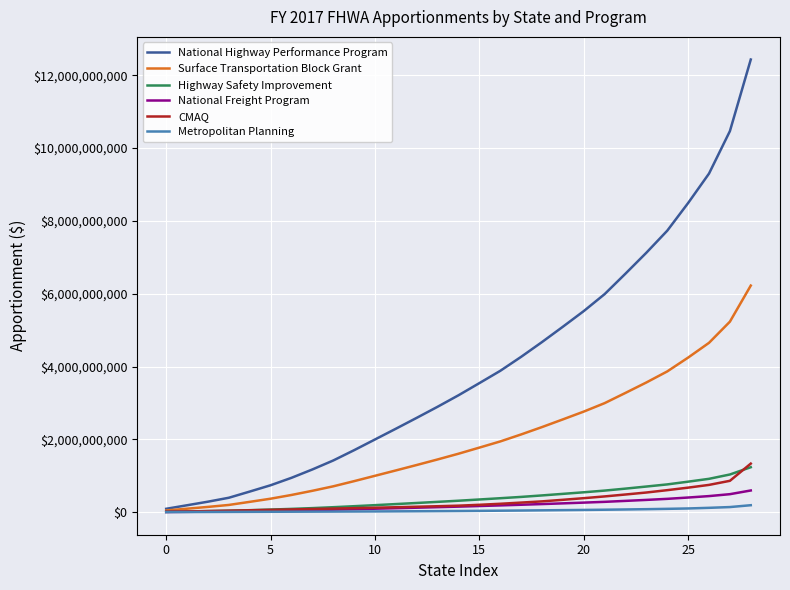

What is the difference between the second highest and minimum values in the Highway Safety Improvement series?

1025622583